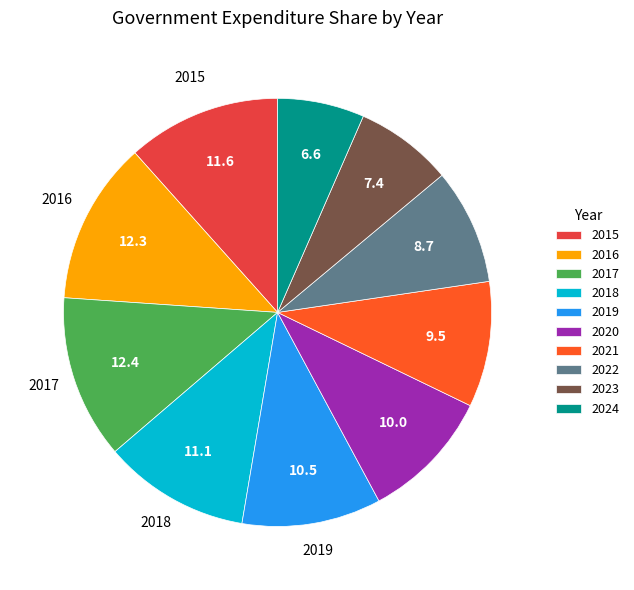

Which category has the smallest portion of the pie?

2024